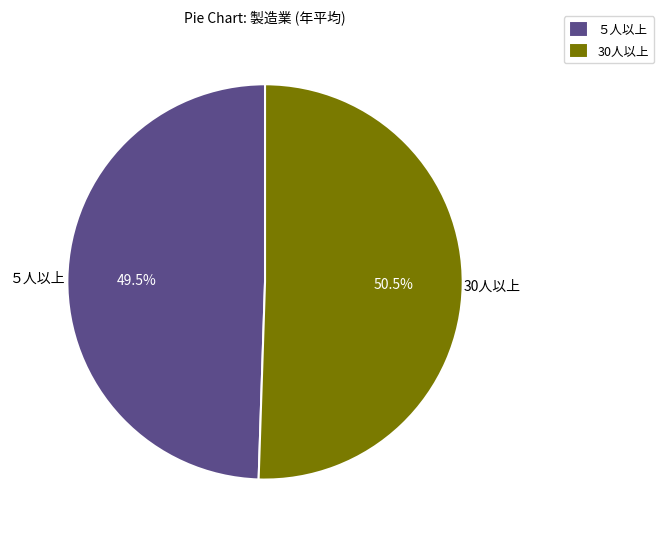

Which category has the biggest portion of the pie?

30人以上